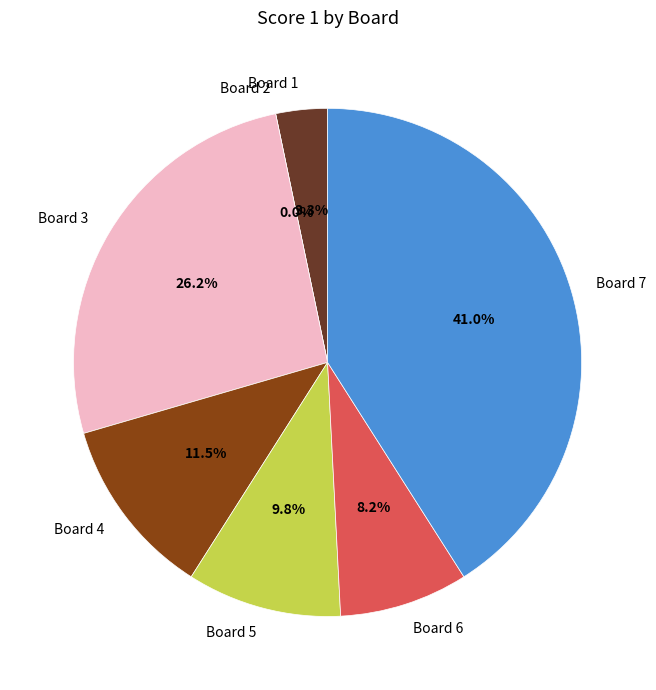

True or false: Board 4 accounts for 11% of the total.

True